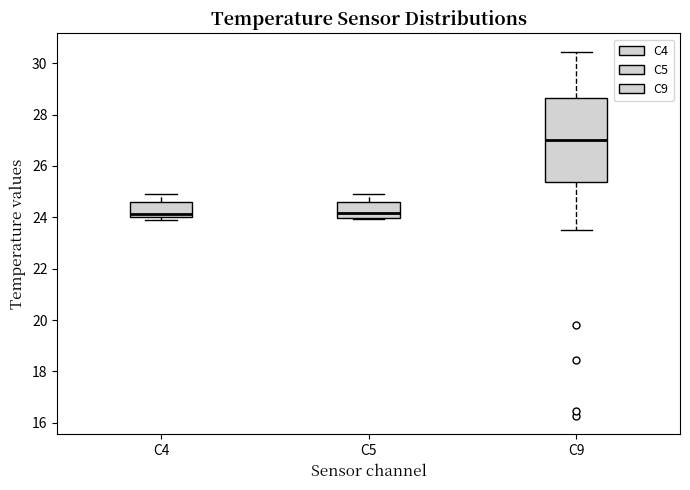

Which box is the tallest, from its lower edge to its upper edge?

C9